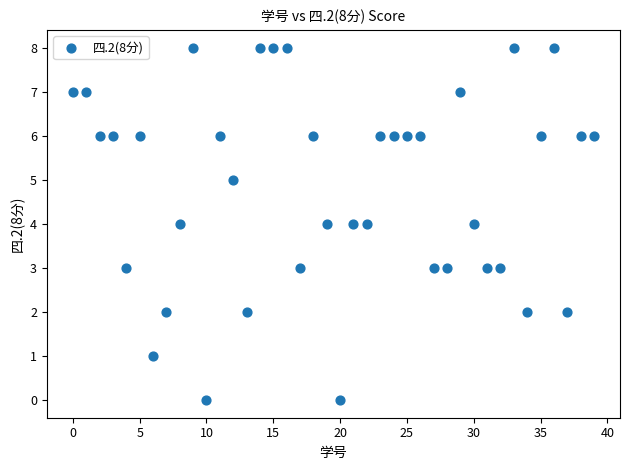

What is the range of Y values (max minus min)?

8